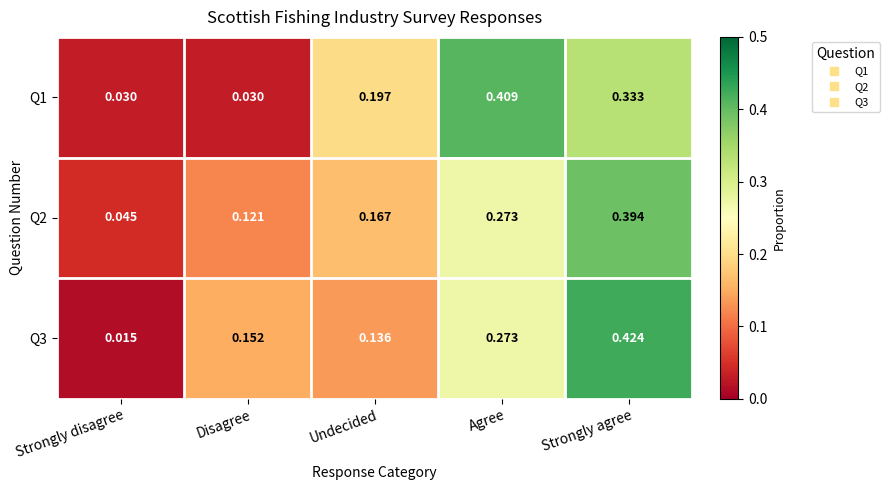

At how many categories does at least one series exceed 0?

5